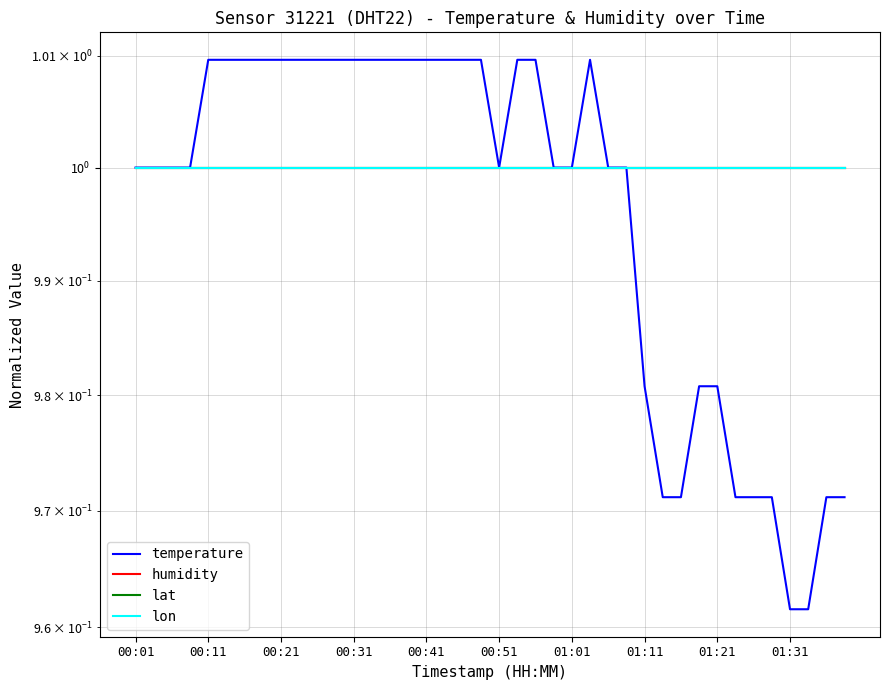

What are all the series names shown in the legend?

temperature, humidity, lat, lon